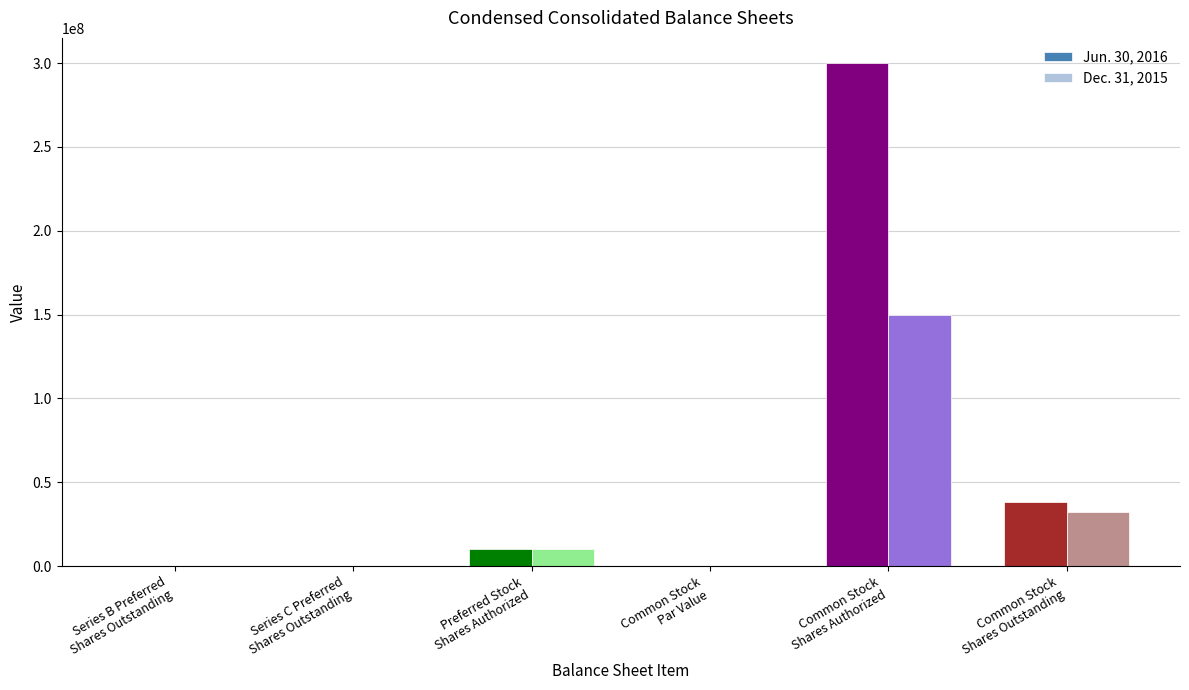

At which category is the sum across all series the highest?

Common Stock
Shares Authorized